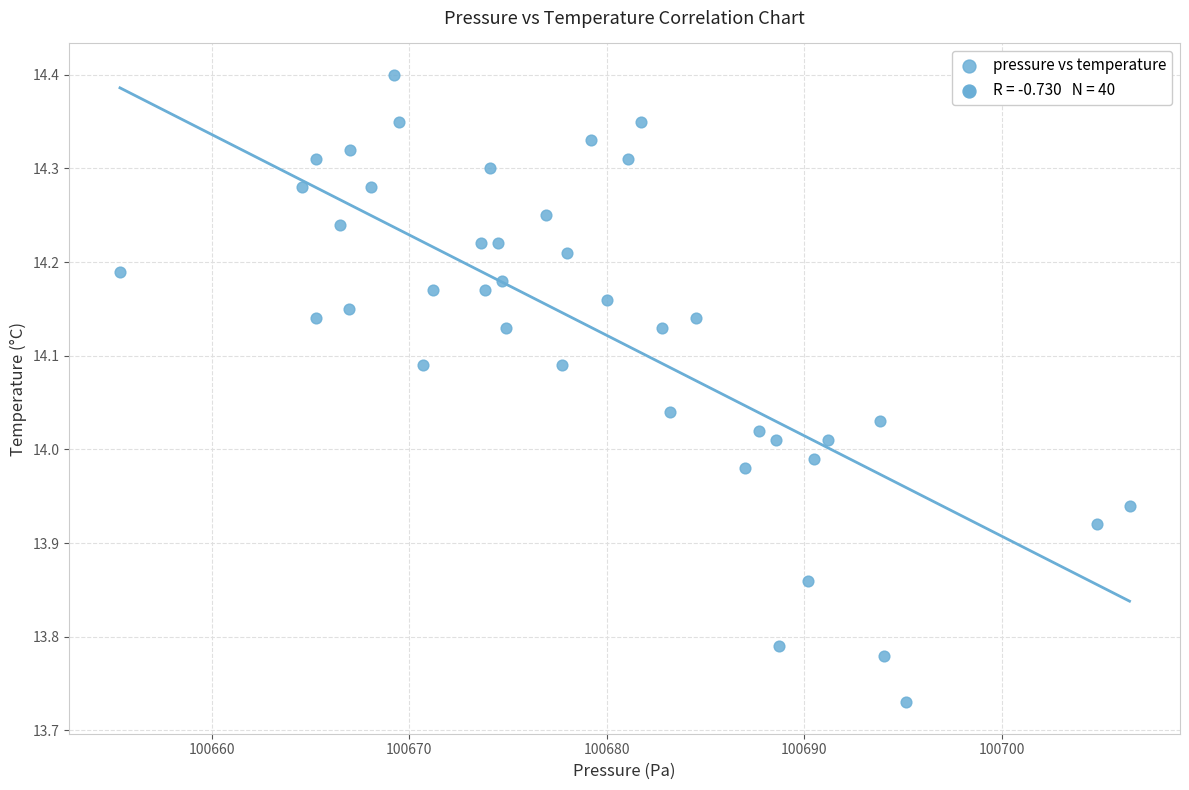

What is the range of X values (max minus min)?

51.1